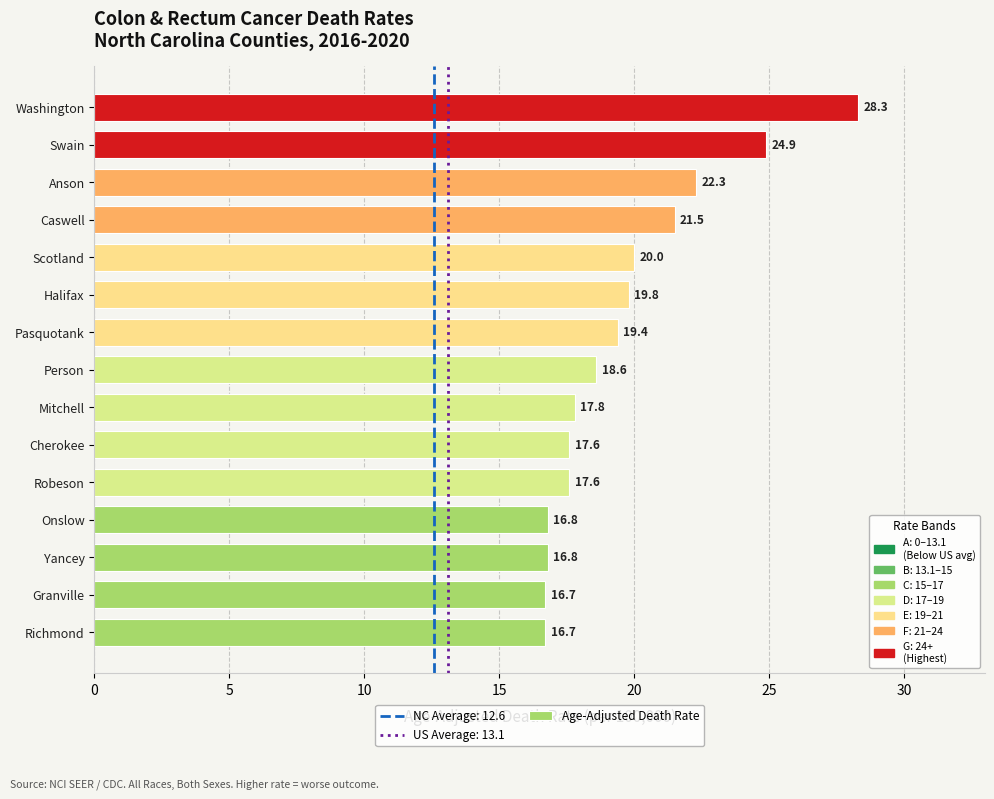

Is it true that the value at Yancey is 16.8?

True